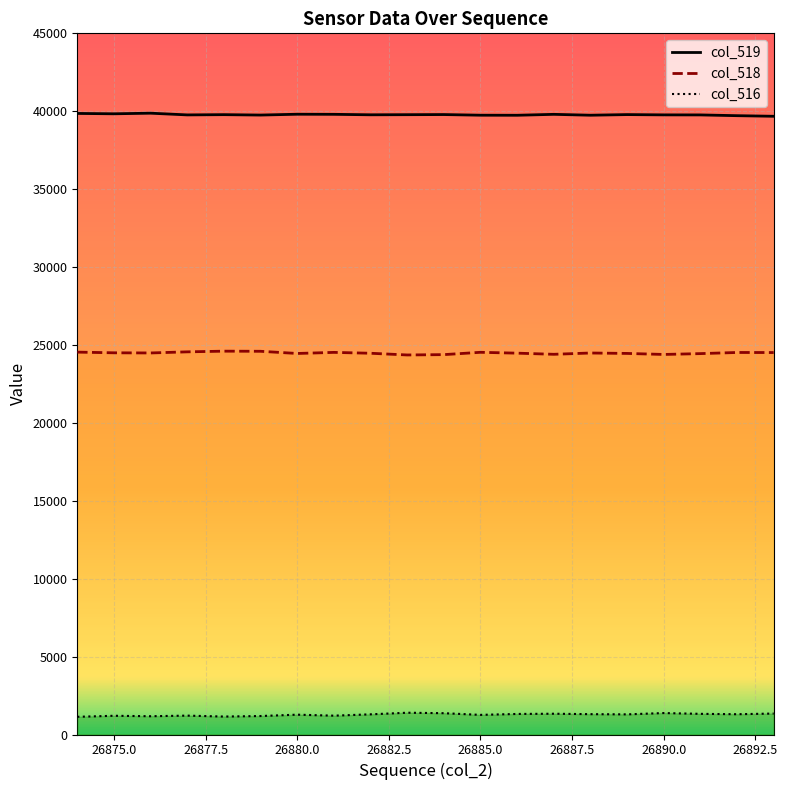

Is it true that col_519 equals 39767 at 26890?

True